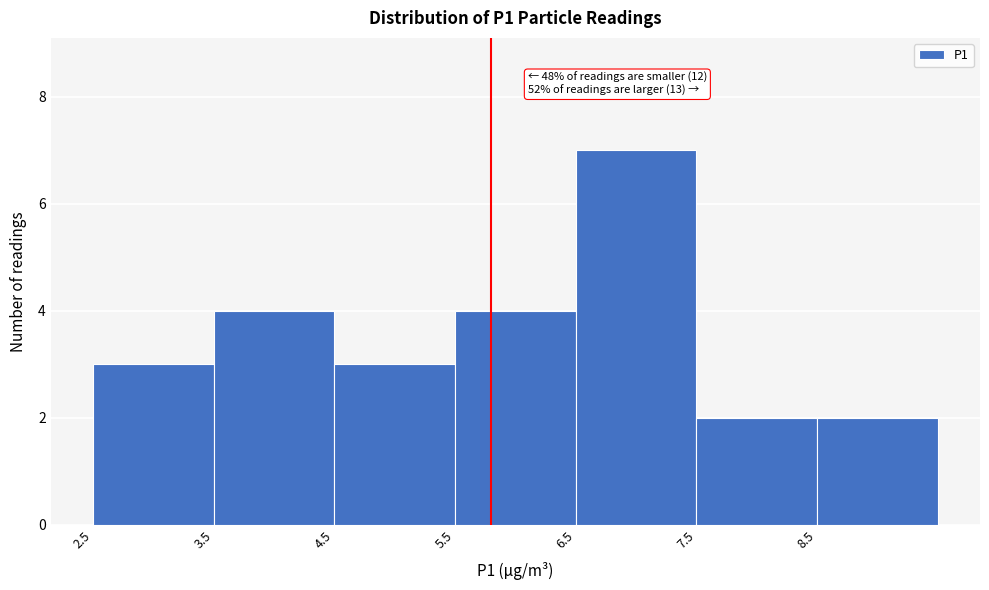

Which range on the x-axis has the tallest bar?

6.5 to 7.5